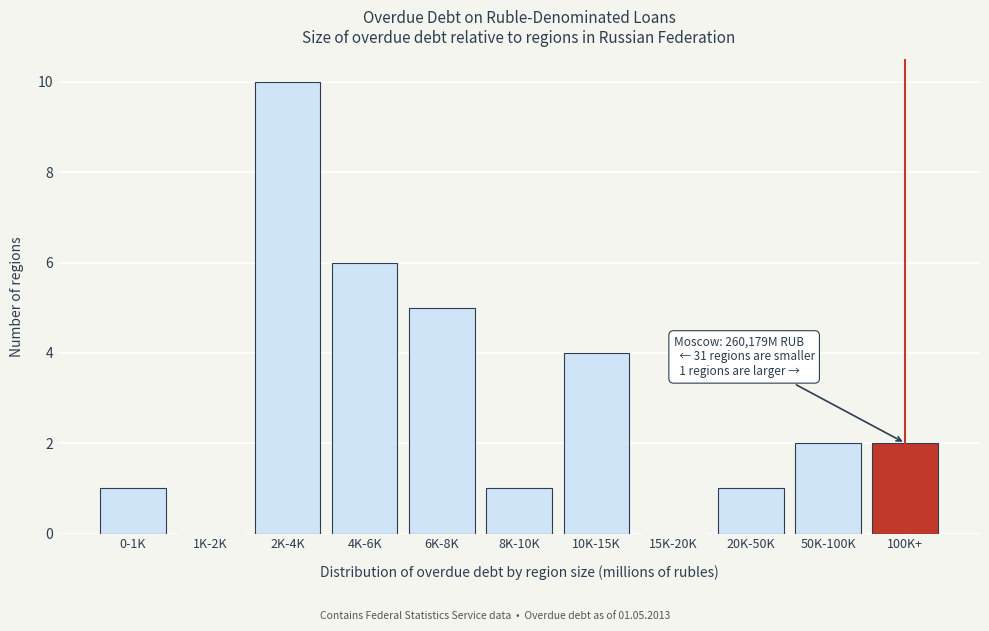

Reading left to right, extract all data points from this chart.

0-1K=1	1K-2K=0	2K-4K=10	4K-6K=6	6K-8K=5	8K-10K=1	10K-15K=4	15K-20K=0	20K-50K=1	50K-100K=2	100K+=2